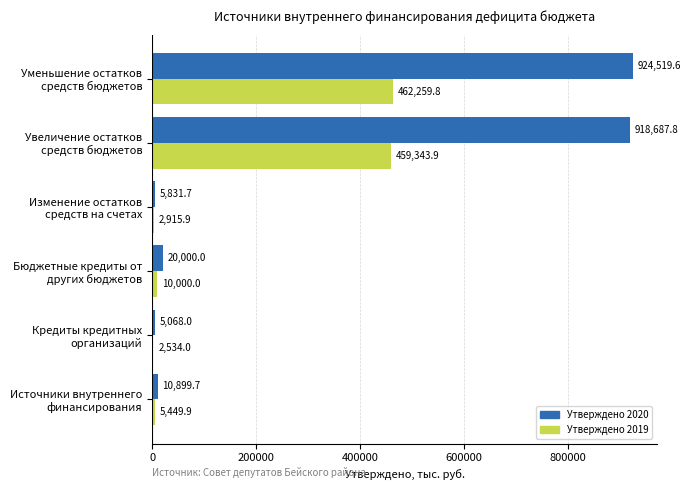

What is the highest value of the Утверждено 2020 series?

924519.6